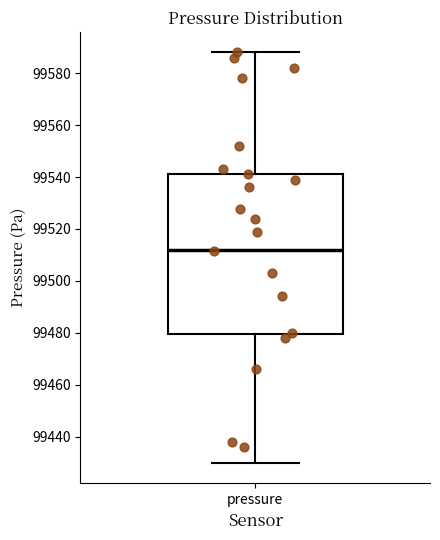

Read this box plot against the y-axis: the position of the median line, the range covered by the box, and the ends of both whiskers. The values are not printed on the chart, so give them approximately, as read against the axis.

median 99512, box 99480 to 99542, whiskers 99430 to 99588